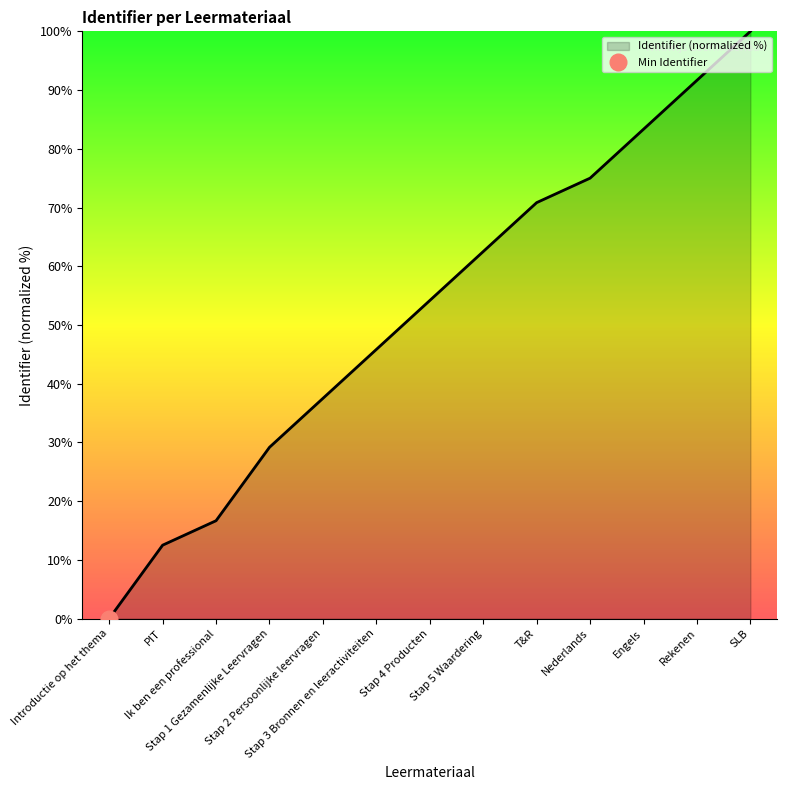

Reading left to right, list all the values displayed in this chart.

Introductie op het thema=0.0	PIT=12.5	Ik ben een professional=16.7	Stap 1 Gezamenlijke Leervragen=29.2	Stap 2 Persoonlijke leervragen=37.5	Stap 3 Bronnen en leeractiviteiten=45.8	Stap 4 Producten=54.2	Stap 5 Waardering=62.5	T&R=70.8	Nederlands=75.0	Engels=83.3	Rekenen=91.7	SLB=100.0